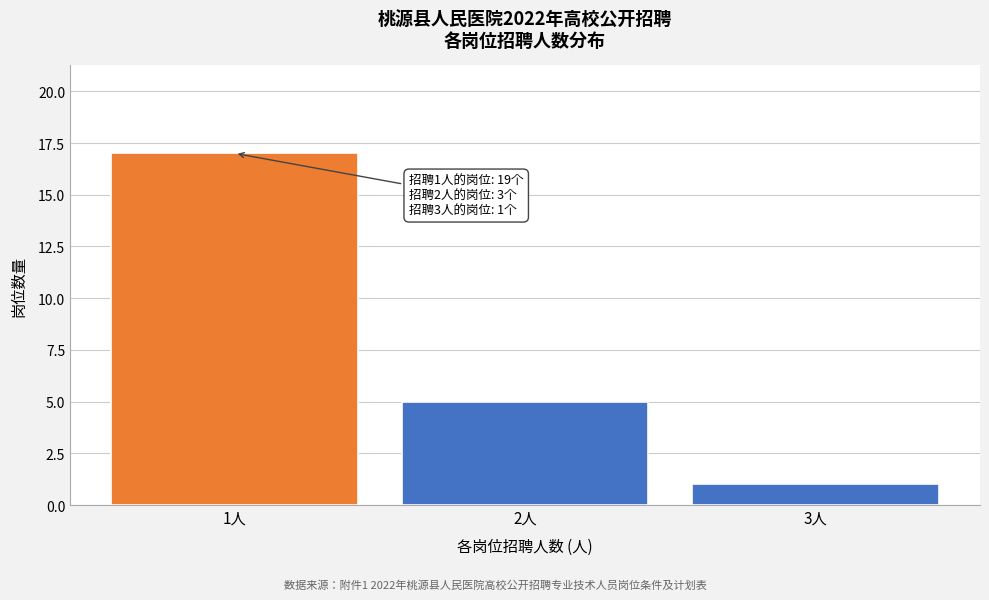

Reading right to left, extract all data points from this chart.

1	5	17